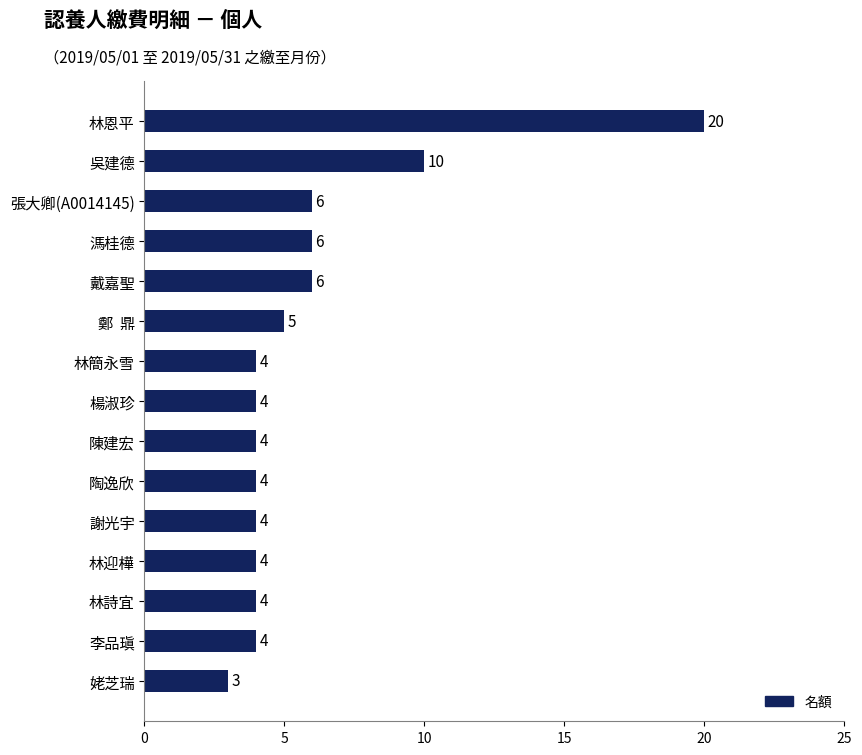

What is the difference between the maximum and minimum values?

17